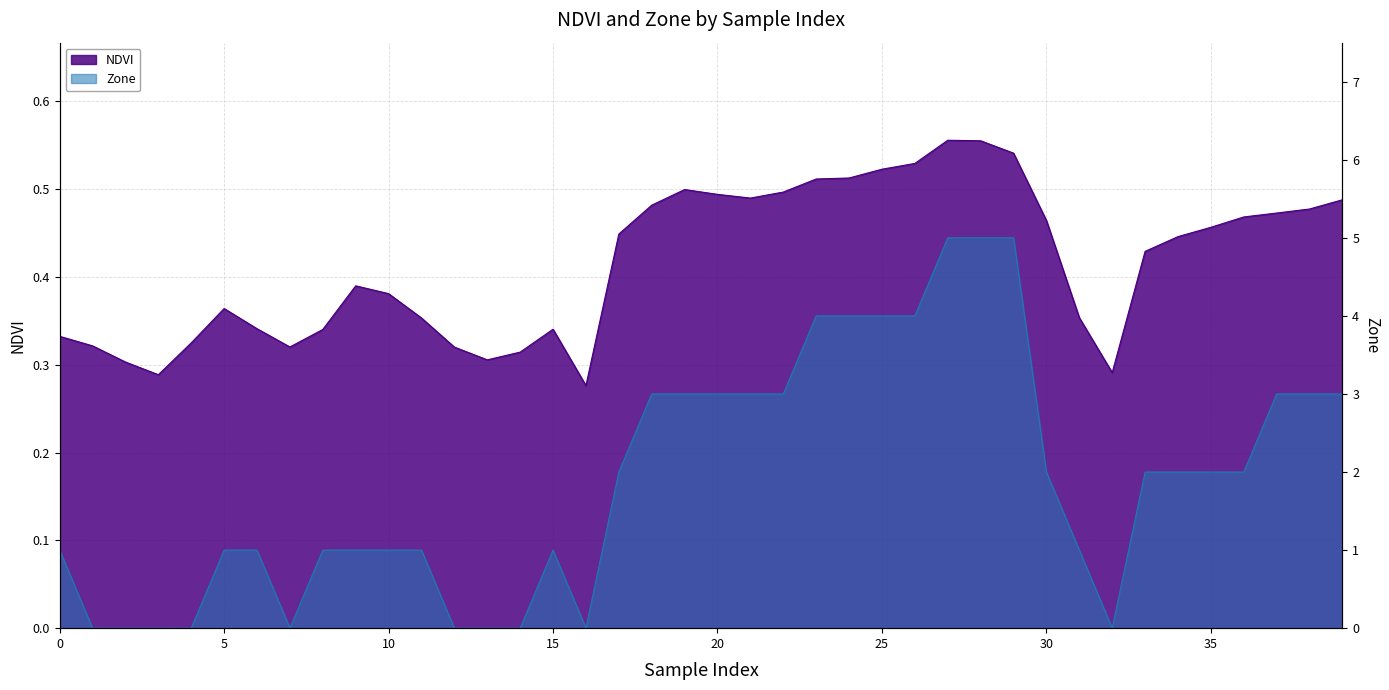

Reading left to right, what are all the values shown in this chart?

NDVI: 0.3	0.3	0.3	0.3	0.3	0.4	0.3	0.3	0.3	0.4	0.4	0.4	0.3	0.3	0.3	0.3	0.3	0.4	0.5	0.5	0.5	0.5	0.5	0.5	0.5	0.5	0.5	0.6	0.6	0.5	0.5	0.4	0.3	0.4	0.4	0.5	0.5	0.5	0.5	0.5
Zone: 1.0	0.0	0.0	0.0	0.0	1.0	1.0	0.0	1.0	1.0	1.0	1.0	0.0	0.0	0.0	1.0	0.0	2.0	3.0	3.0	3.0	3.0	3.0	4.0	4.0	4.0	4.0	5.0	5.0	5.0	2.0	1.0	0.0	2.0	2.0	2.0	2.0	3.0	3.0	3.0